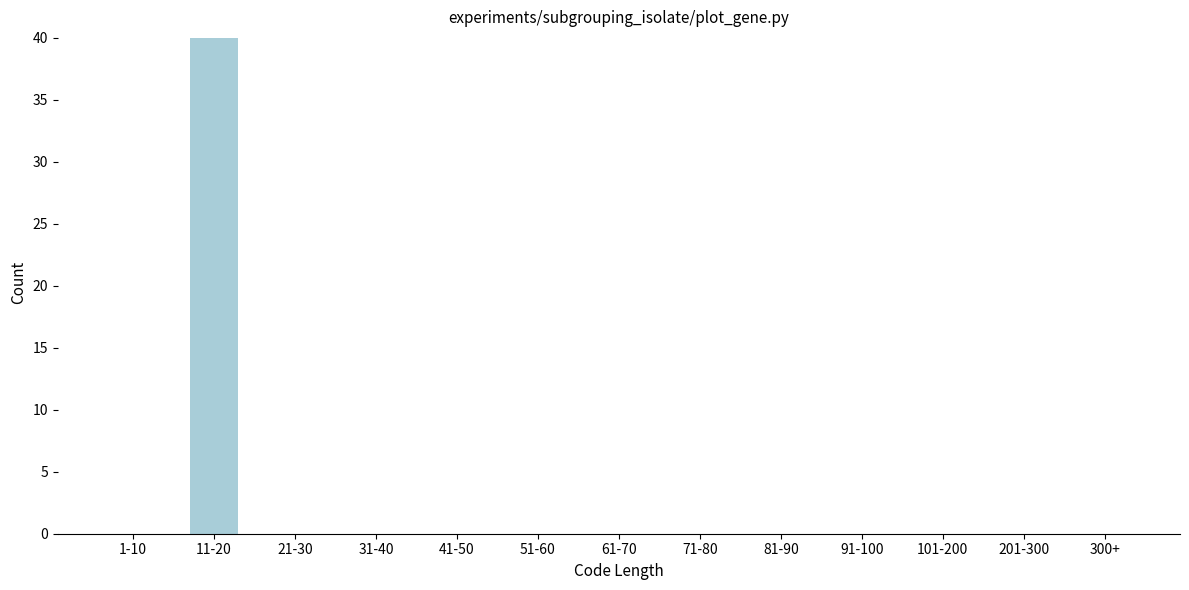

Reading left to right, transcribe all the data shown in this chart.

1-10=0	11-20=40	21-30=0	31-40=0	41-50=0	51-60=0	61-70=0	71-80=0	81-90=0	91-100=0	101-200=0	201-300=0	300+=0